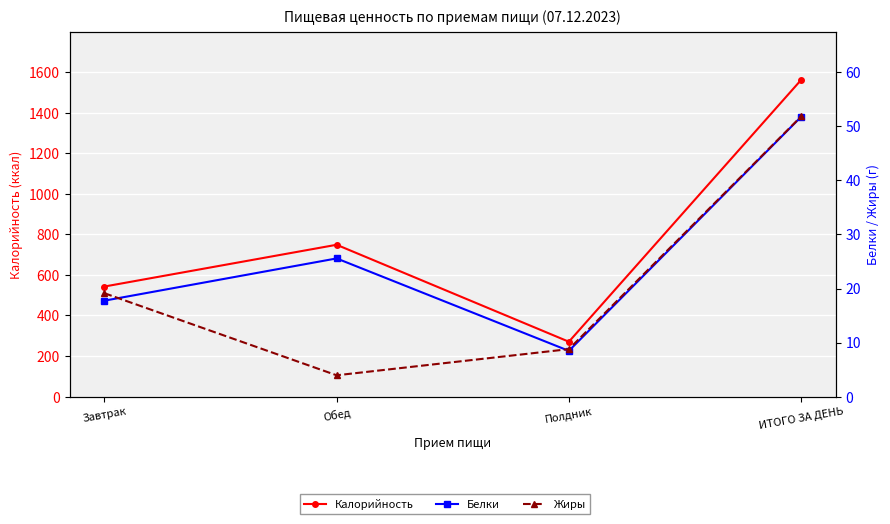

Between Полдник and Обед, which is larger?

Обед